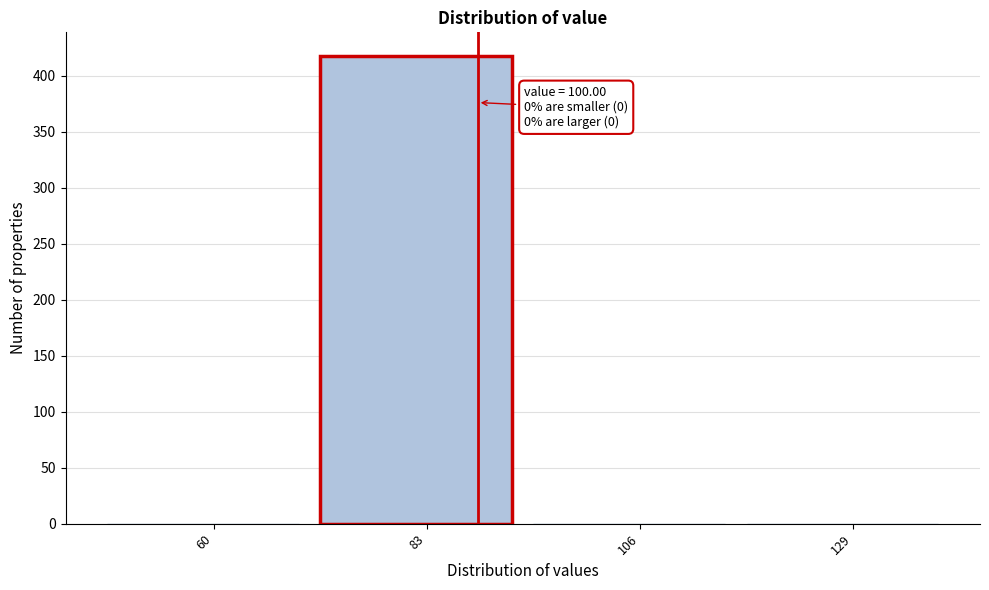

Reading left to right, what are all the values shown in this chart?

60=0	83=418	106=0	129=0